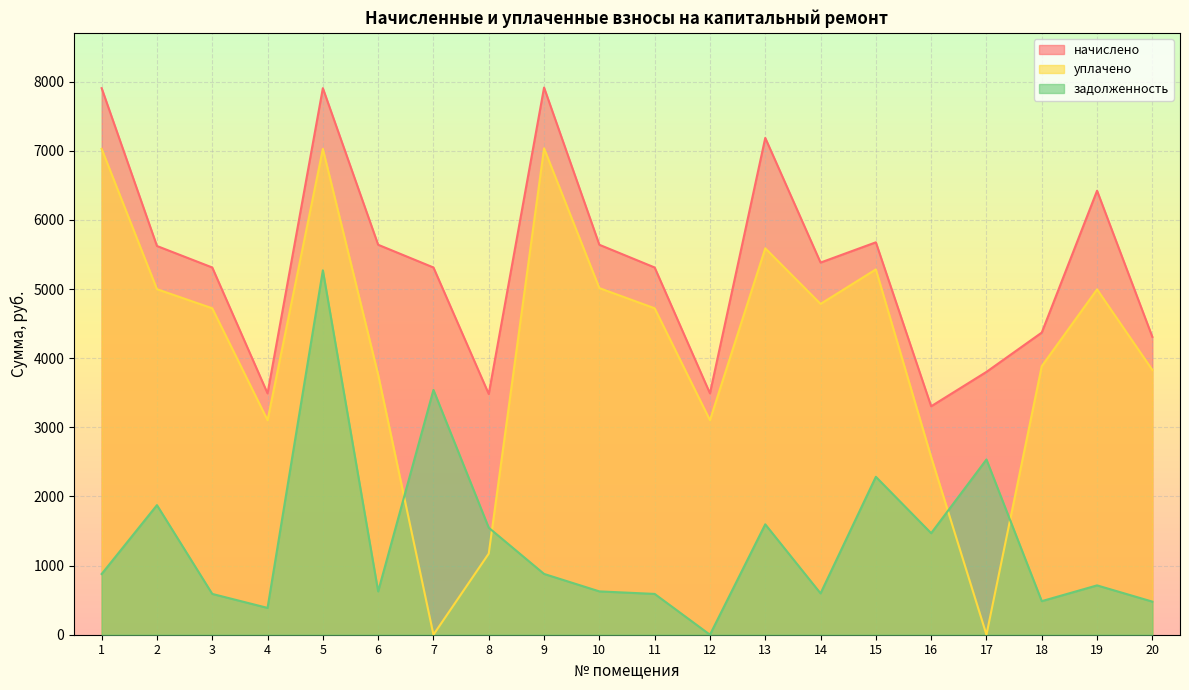

Rank the categories by задолженность value from highest to lowest.

5, 7, 17, 15, 2, 13, 8, 16, 9, 1, 19, 6, 10, 14, 3, 11, 18, 20, 4, 12